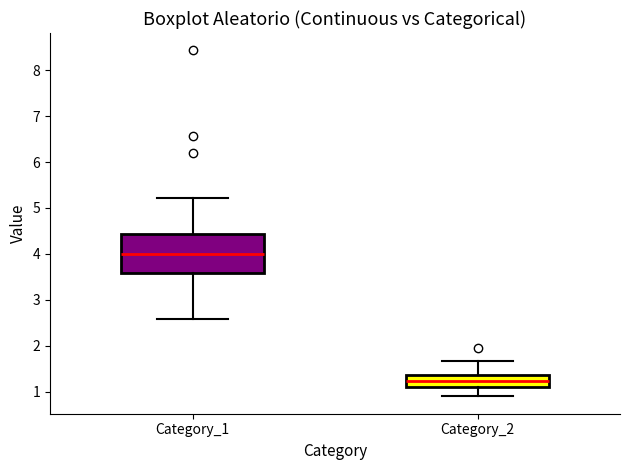

Where is the lower edge of the box for Category_1 on the y-axis? The values are not printed on the chart, so give them approximately, as read against the axis.

3.6